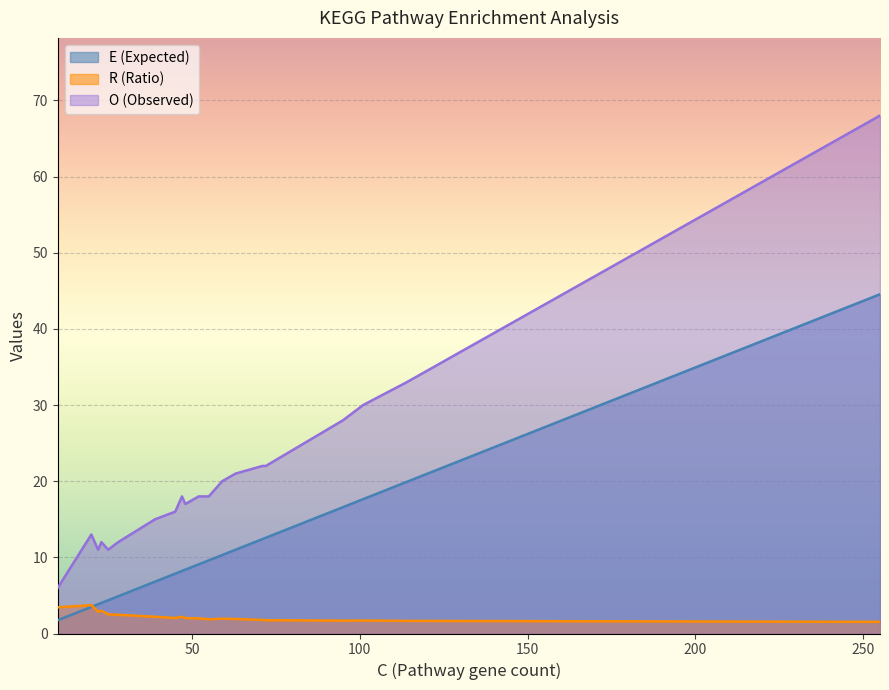

Rank the categories by R value from highest to lowest.

20, 10, 23, 22, 25, 28, 39, 47, 45, 48, 52, 59, 63, 55, 71, 72, 101, 95, 114, 255